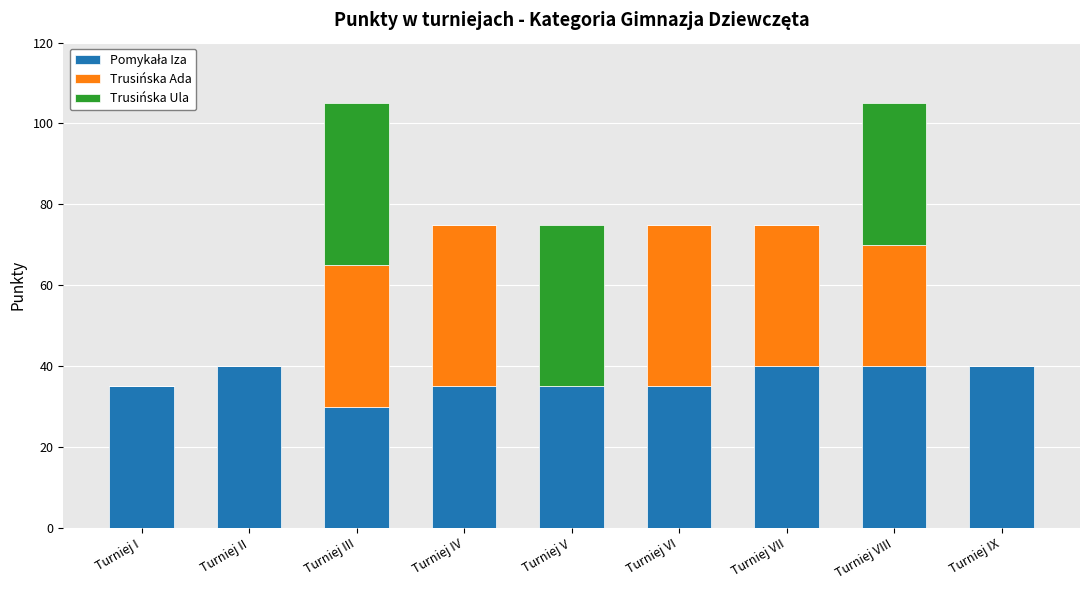

What is the total value across all series at Turniej III?

105